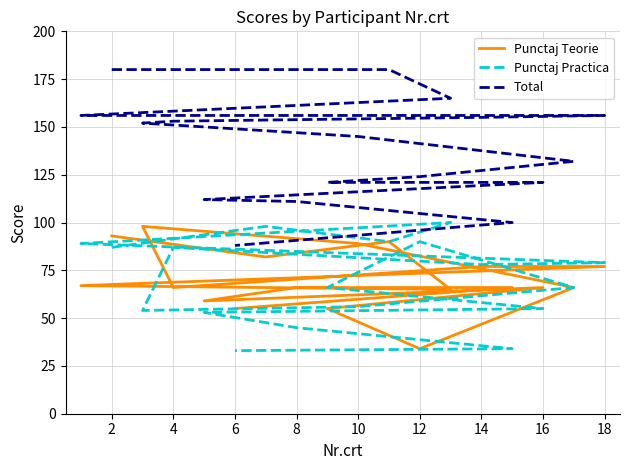

The value of Total at 10 is 255. True or false?

False